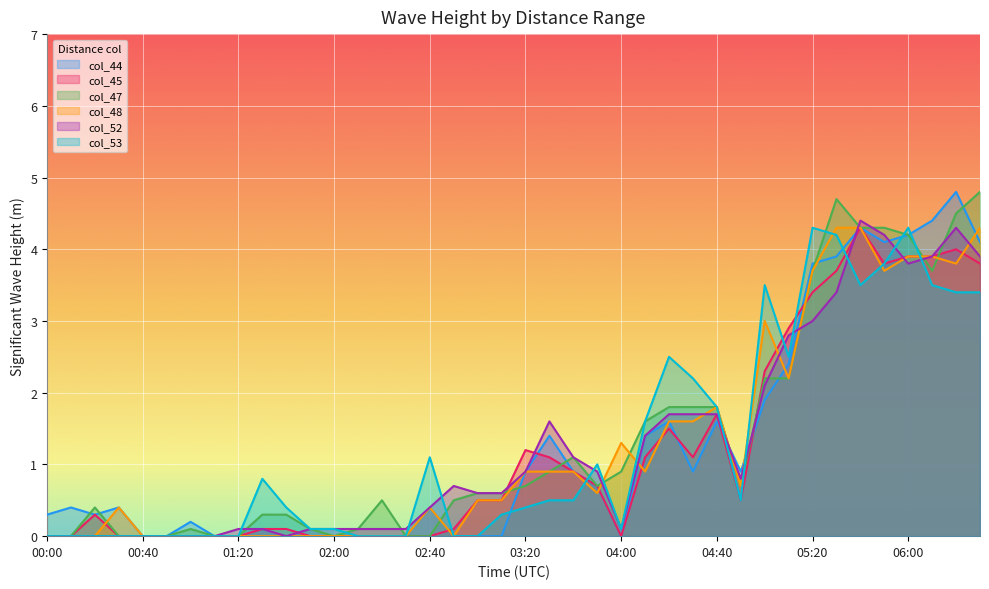

Between 01:30 and 06:00, which series saw the biggest shift?

col_44